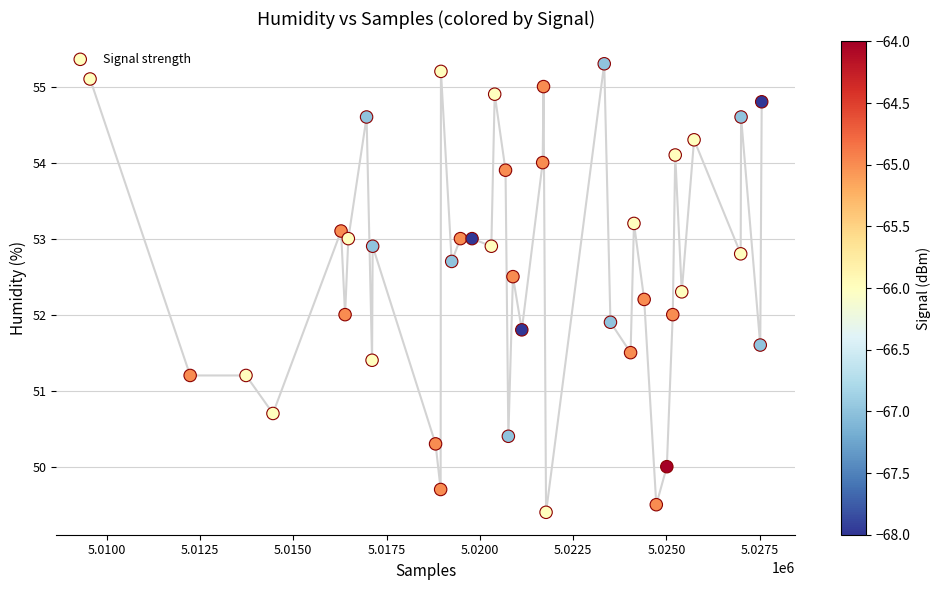

What is the range of Y values (max minus min)?

5.9